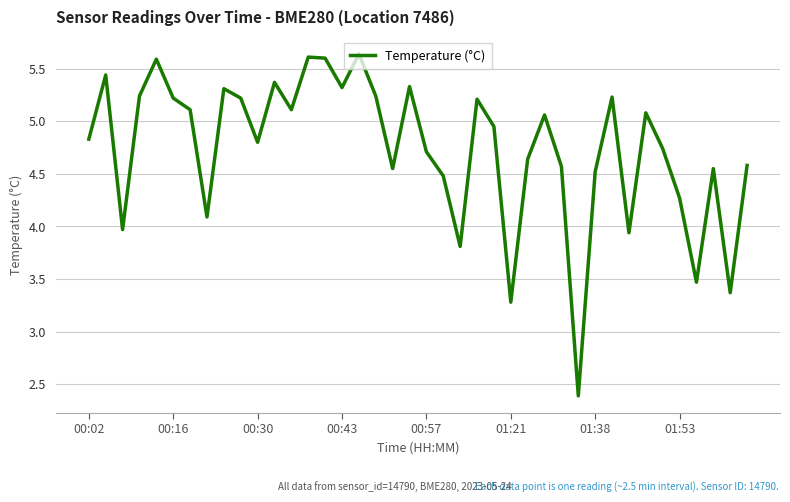

What is the smallest value displayed?

2.4